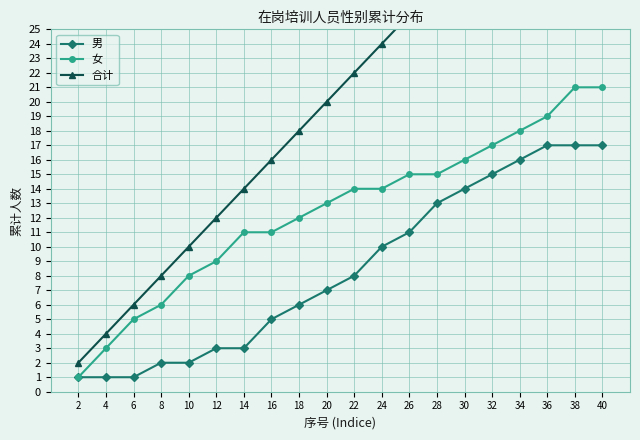

What is the greatest value displayed?

38